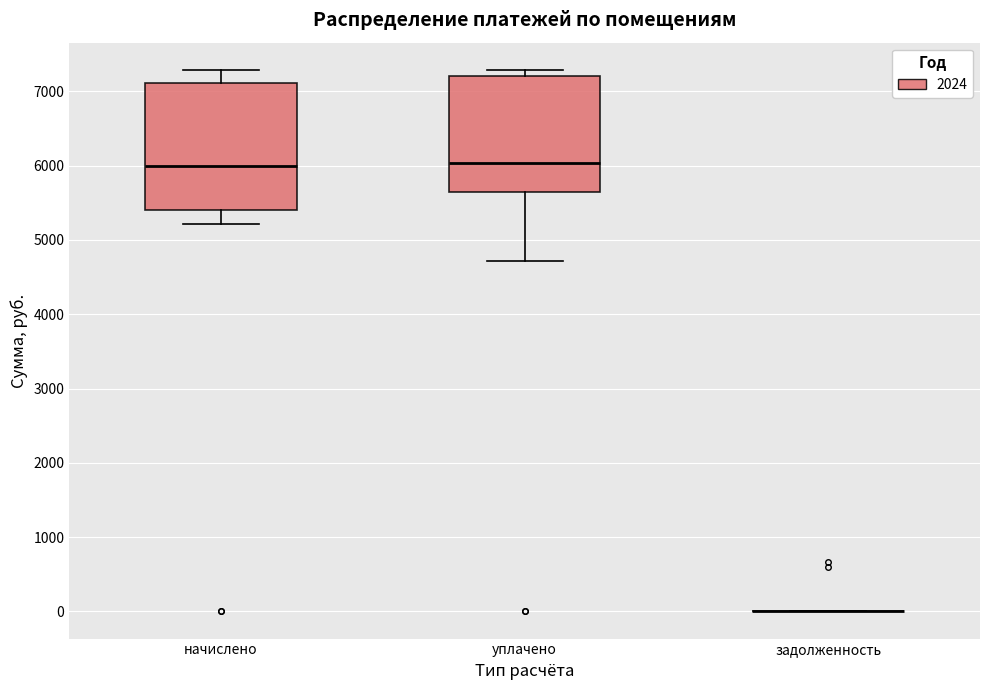

Which box is the tallest, from its lower edge to its upper edge?

начислено